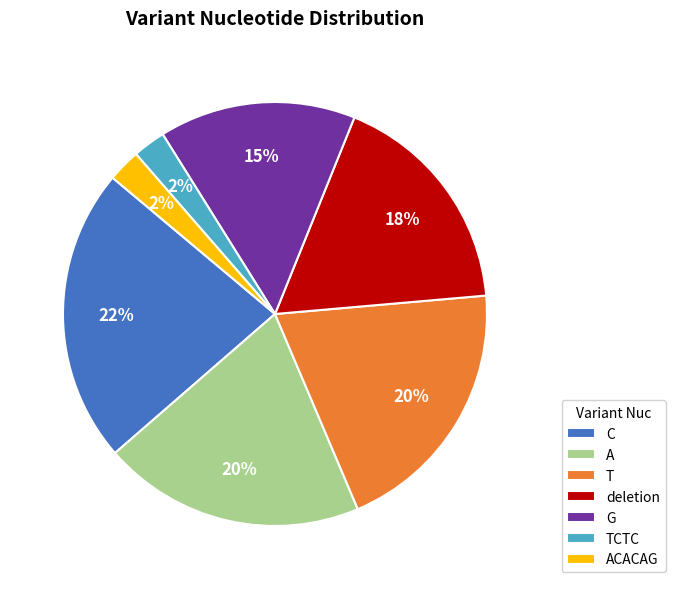

How many slices are in this pie chart?

7